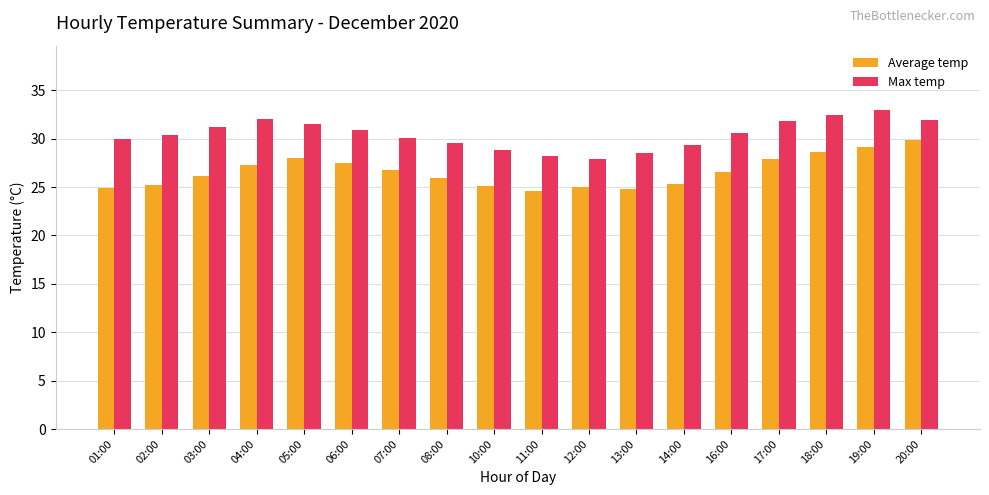

List the series in order of their peak value, highest first.

Max temp, Average temp